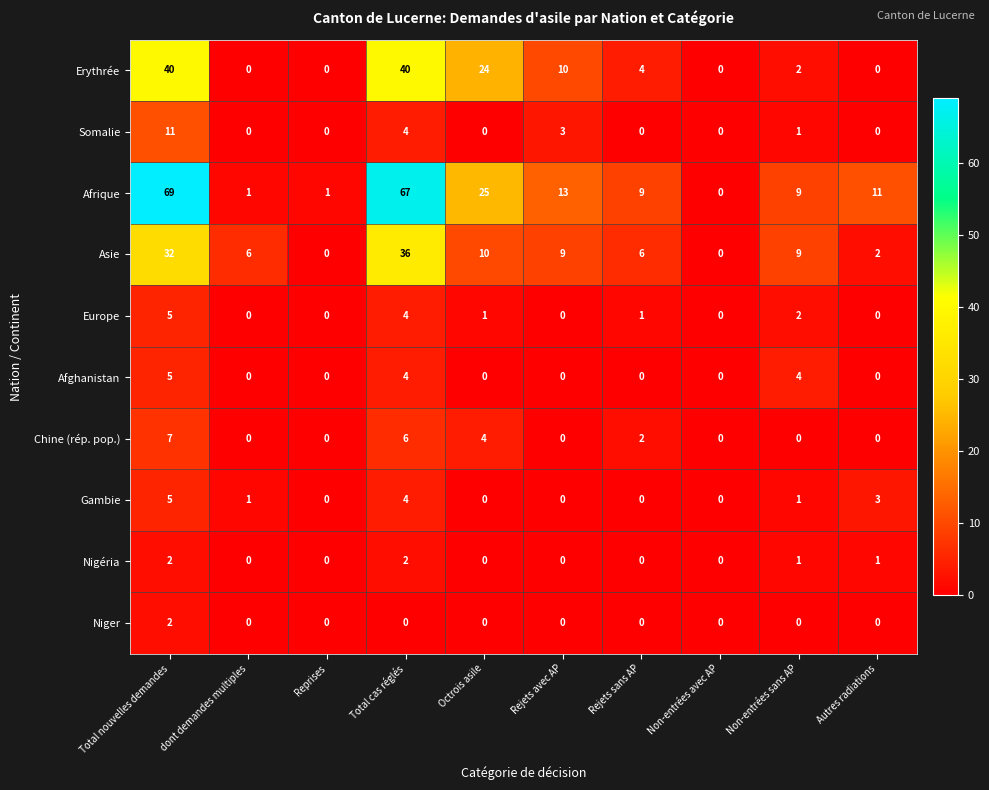

Is it true that Erythrée equals 40 at Total nouvelles demandes?

True